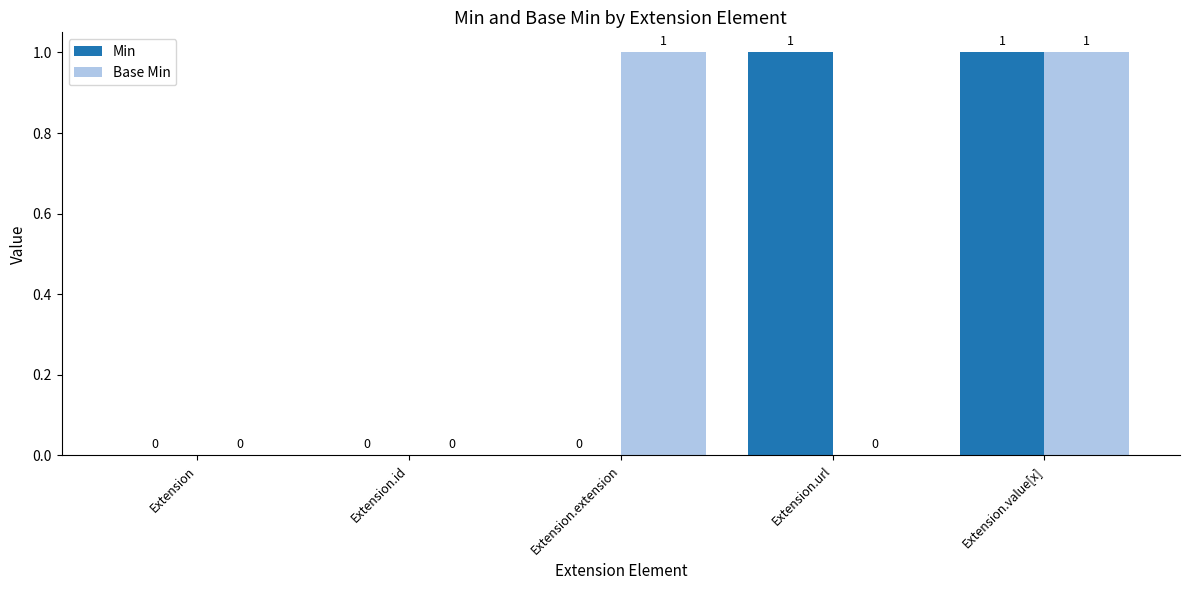

True or false: Base Min has a value of 2 at Extension.value[x].

False